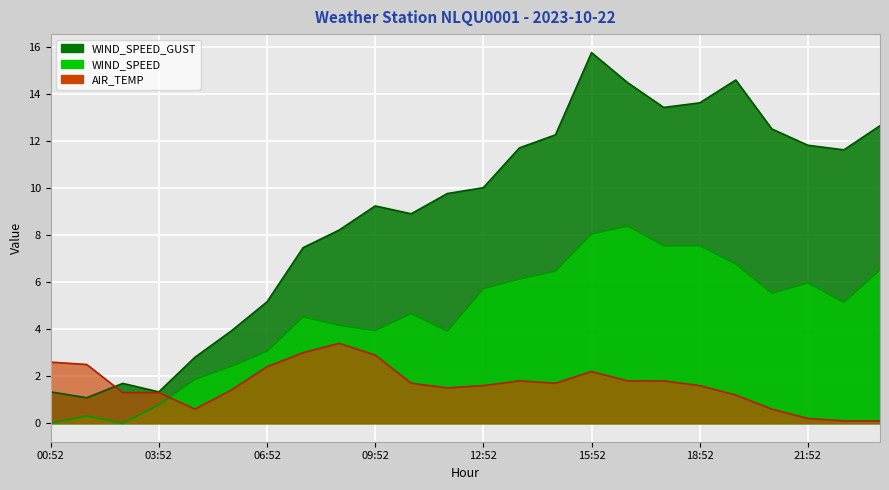

Reading left to right, extract all data points from this chart.

WIND_SPEED_GUST: 00:52=1.3	01:52=1.1	02:52=1.7	03:52=1.3	04:52=2.8	05:52=3.9	06:52=5.2	07:52=7.5	08:52=8.2	09:52=9.2	10:52=8.9	11:52=9.8	12:52=10.0	13:52=11.7	14:52=12.3	15:52=15.8	16:52=14.5	17:52=13.4	18:52=13.6	19:52=14.6	20:52=12.5	21:52=11.8	22:52=11.6	23:52=12.7
WIND_SPEED: 00:52=0.0	01:52=0.3	02:52=0.0	03:52=0.8	04:52=1.9	05:52=2.4	06:52=3.1	07:52=4.5	08:52=4.2	09:52=3.9	10:52=4.7	11:52=3.9	12:52=5.7	13:52=6.1	14:52=6.5	15:52=8.1	16:52=8.4	17:52=7.6	18:52=7.6	19:52=6.8	20:52=5.5	21:52=6.0	22:52=5.1	23:52=6.5
AIR_TEMP: 00:52=2.6	01:52=2.5	02:52=1.3	03:52=1.3	04:52=0.6	05:52=1.4	06:52=2.4	07:52=3.0	08:52=3.4	09:52=2.9	10:52=1.7	11:52=1.5	12:52=1.6	13:52=1.8	14:52=1.7	15:52=2.2	16:52=1.8	17:52=1.8	18:52=1.6	19:52=1.2	20:52=0.6	21:52=0.2	22:52=0.1	23:52=0.1